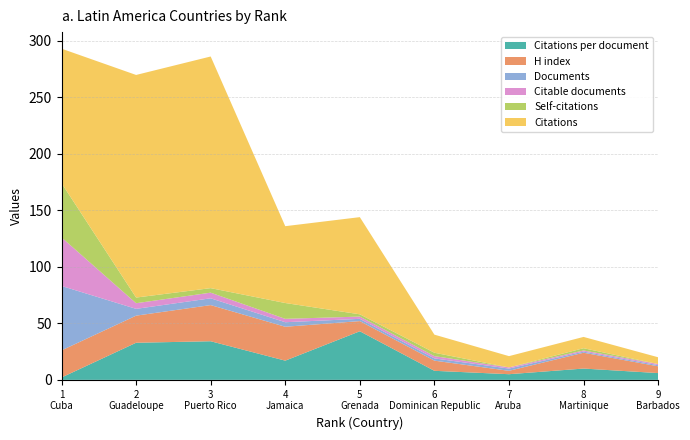

Reading right to left, transcribe all the data shown in this chart.

Citations per document: Barbados=6.0	Martinique=10.0	Aruba=5.0	Dominican Republic=8.0	Grenada=43.0	Jamaica=17.0	Puerto Rico=34.2	Guadeloupe=32.8	Cuba=2.1
H index: Barbados=6.0	Martinique=14.0	Aruba=3.0	Dominican Republic=9.0	Grenada=9.0	Jamaica=30.0	Puerto Rico=32.0	Guadeloupe=24.0	Cuba=24.0
Documents: Barbados=1.0	Martinique=1.0	Aruba=2.0	Dominican Republic=2.0	Grenada=2.0	Jamaica=4.0	Puerto Rico=6.0	Guadeloupe=6.0	Cuba=57.0
Citable documents: Barbados=1.0	Martinique=1.0	Aruba=1.0	Dominican Republic=2.0	Grenada=2.0	Jamaica=3.0	Puerto Rico=5.0	Guadeloupe=5.0	Cuba=43.0
Citations: Barbados=6.0	Martinique=10.0	Aruba=10.0	Dominican Republic=16.0	Grenada=86.0	Jamaica=68.0	Puerto Rico=205.0	Guadeloupe=197.0	Cuba=119.0
Self-citations: Barbados=0.0	Martinique=2.0	Aruba=0.0	Dominican Republic=3.0	Grenada=2.0	Jamaica=14.0	Puerto Rico=4.0	Guadeloupe=5.0	Cuba=48.0